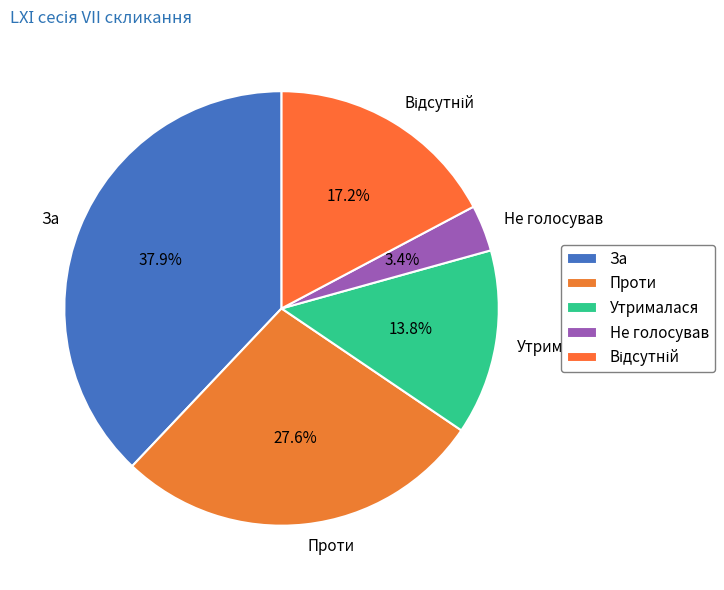

Which category has the biggest portion of the pie?

За